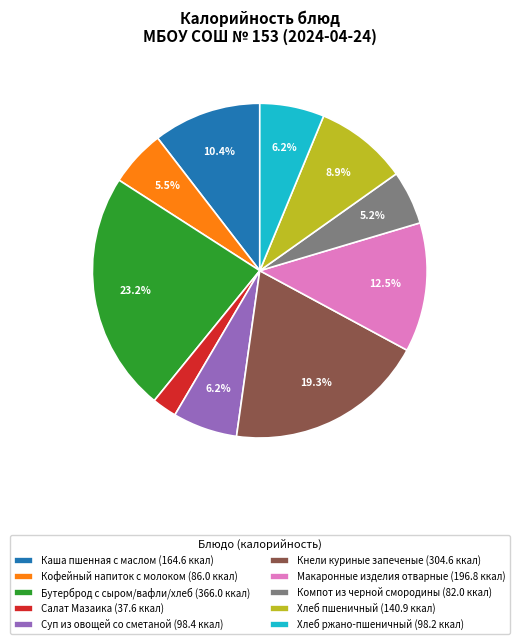

To the nearest percent, what is the difference between the largest and smallest slice percentages?

21%